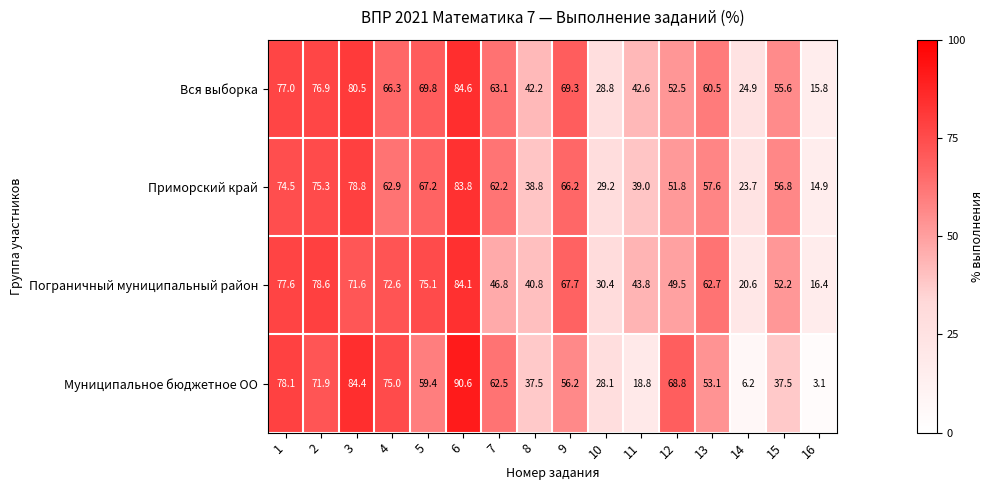

Which series has the largest total across all categories?

Вся выборка